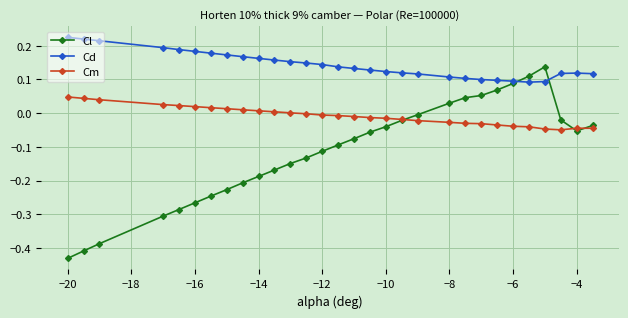

At how many categories does at least one series exceed 0?

30